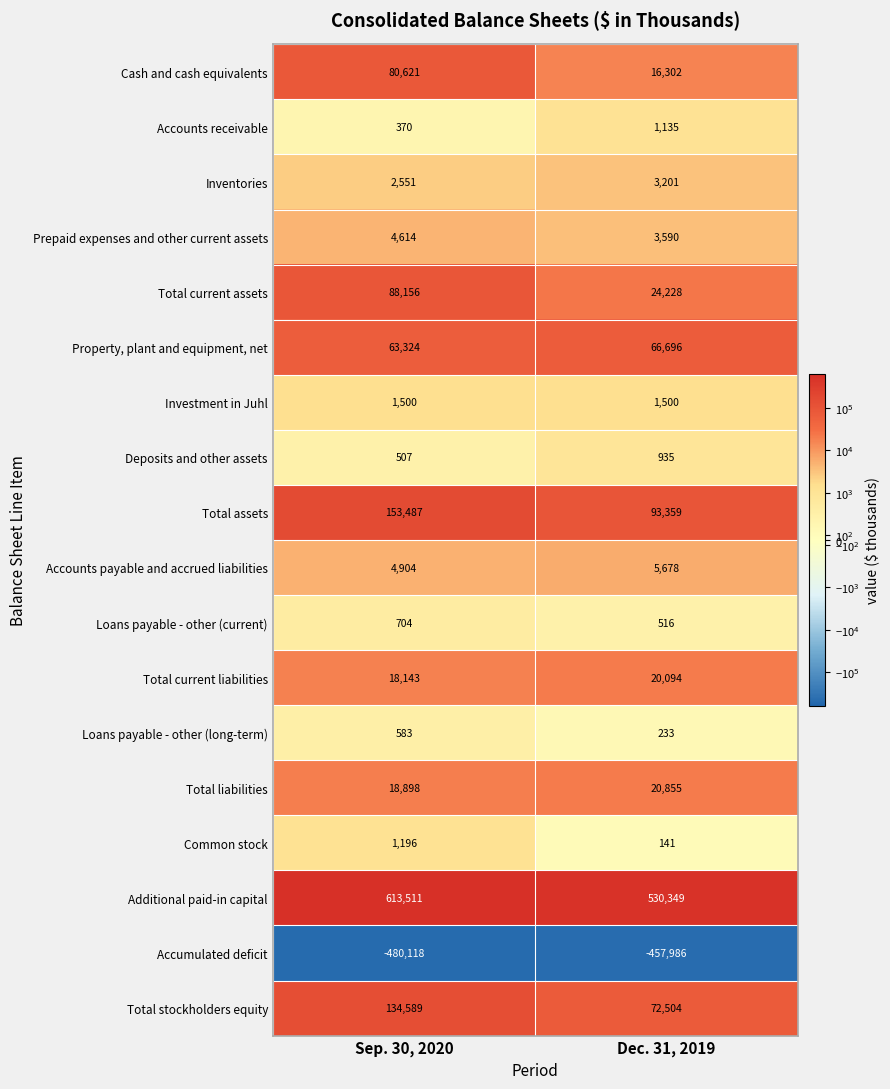

What is the maximum value shown in the chart?

613511